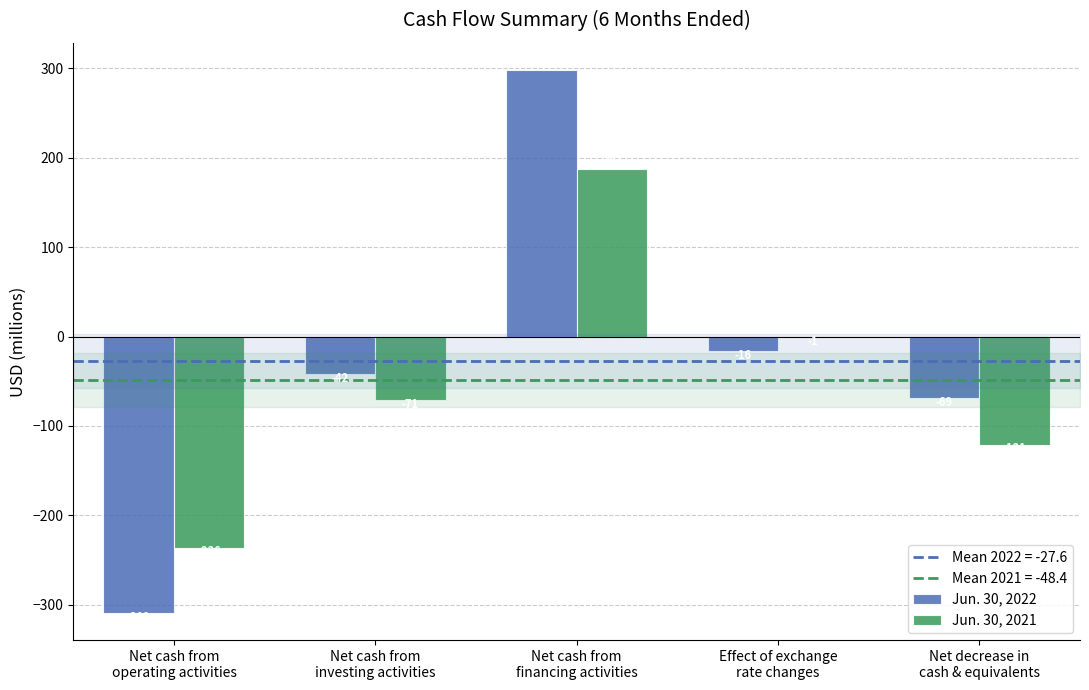

The value of Jun. 30, 2022 at Effect of exchange
rate changes is -16. True or false?

True